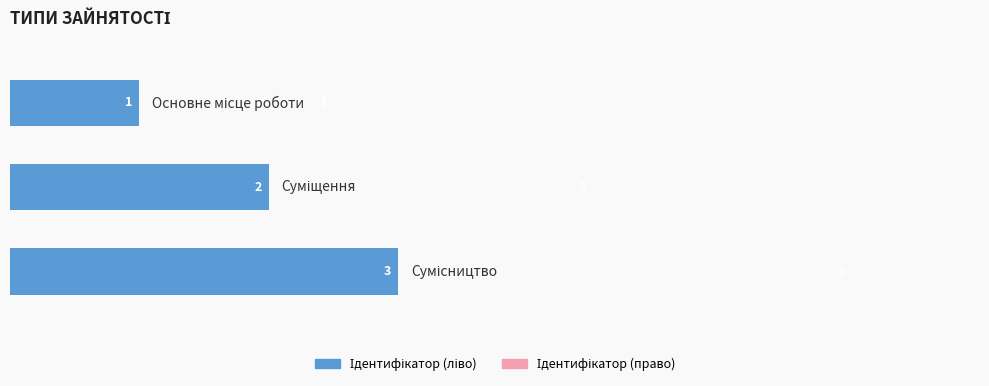

What is the minimum value for Ідентифікатор (право)?

1